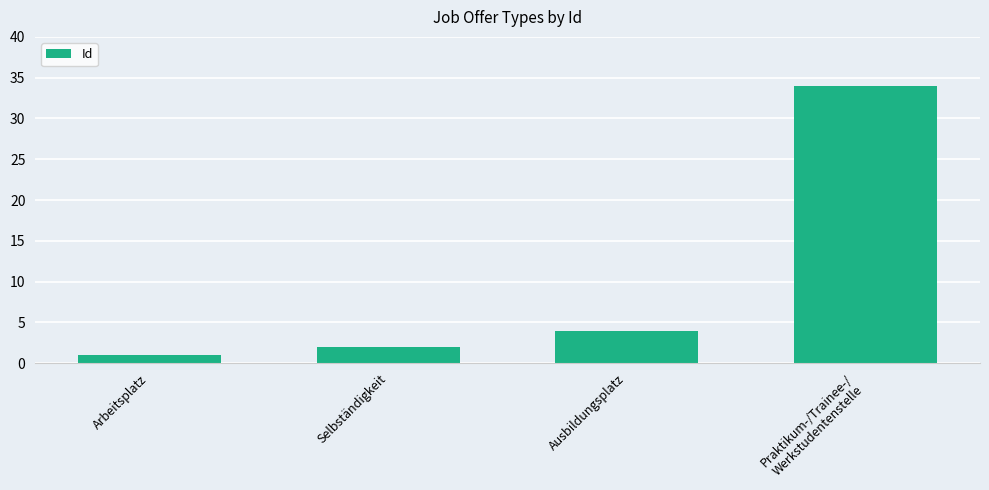

What is the approximate value at Ausbildungsplatz?

4